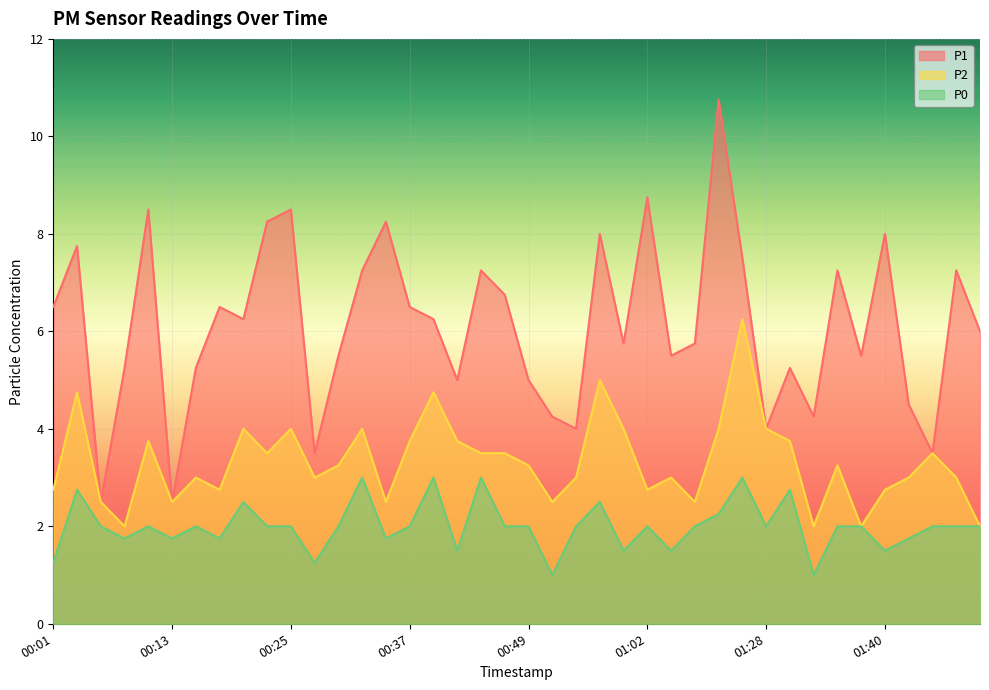

How many interior local peaks does the P2 series have?

12